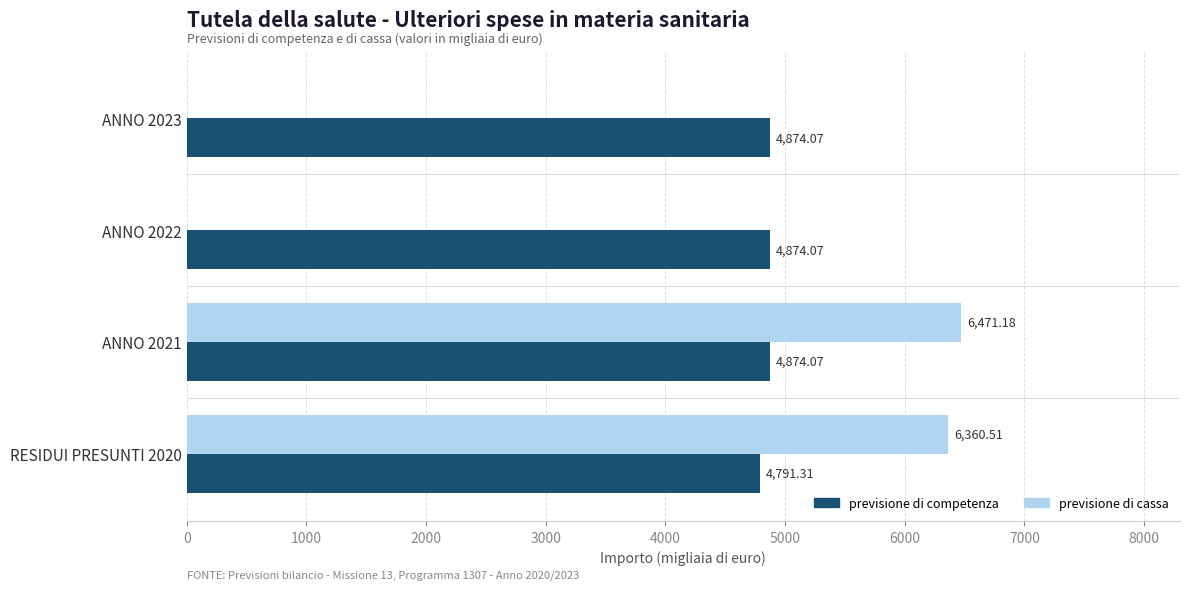

Which series has the largest total across all categories?

previsione di competenza